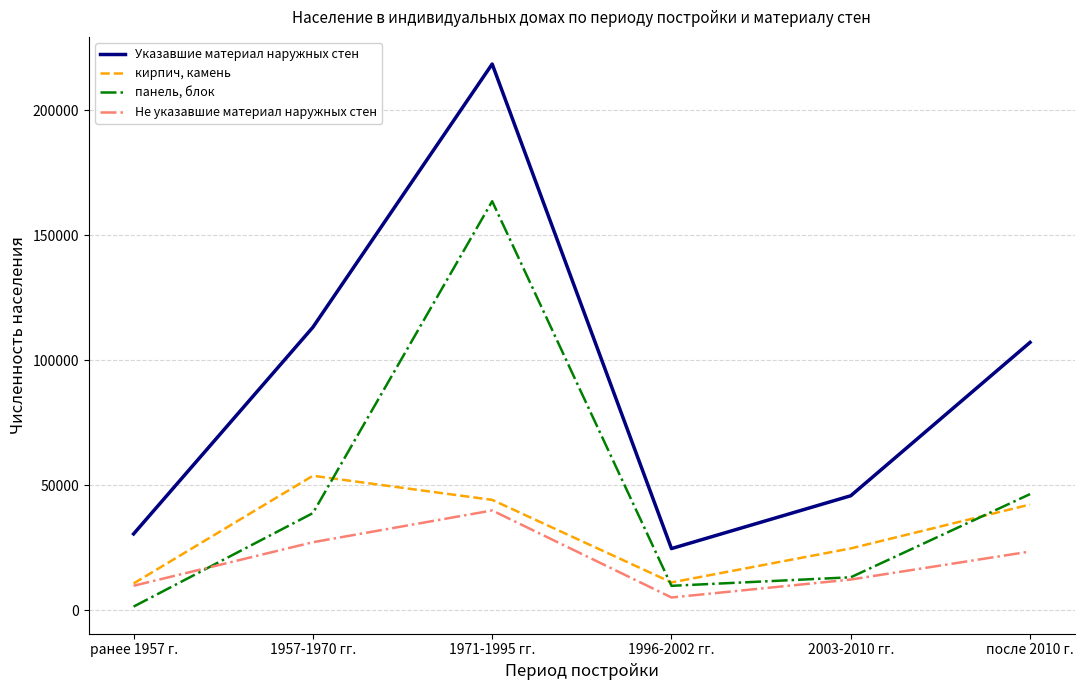

True or false: кирпич, камень and Указавшие материал наружных стен cross at least once.

False